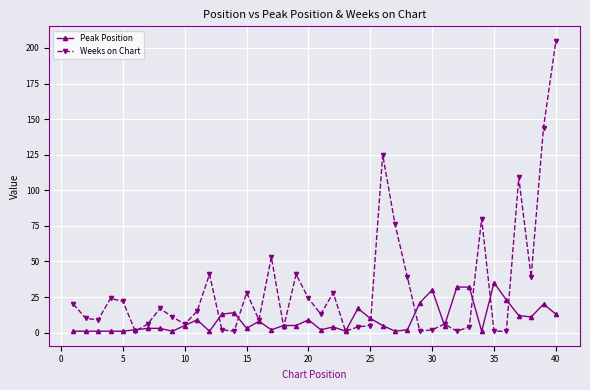

What is the maximum value shown in the chart?

205